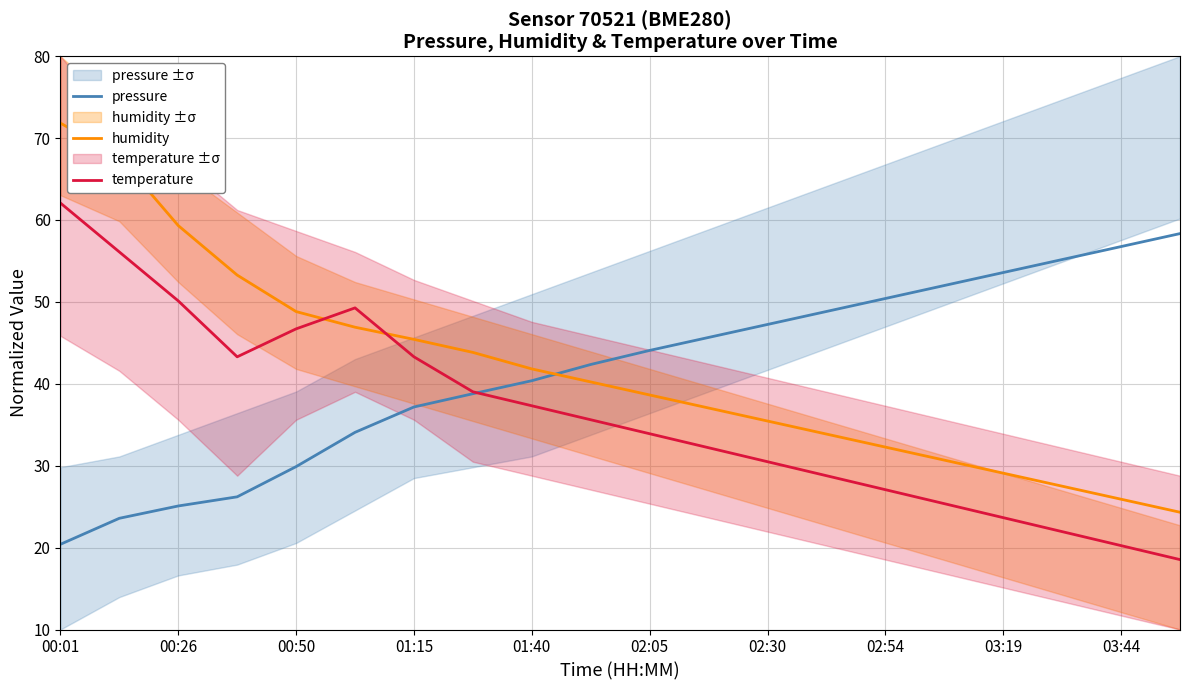

At how many categories does at least one series exceed 30?

20